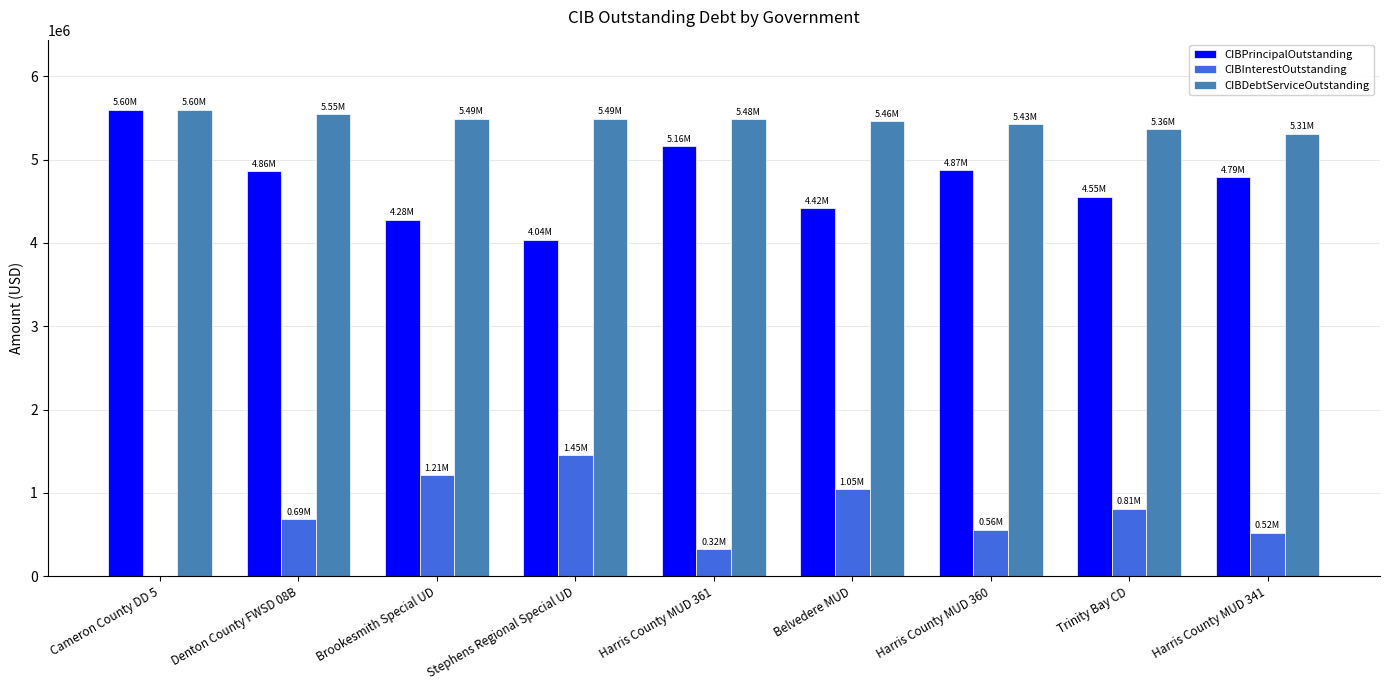

What is the sum of the CIBPrincipalOutstanding values at Trinity Bay CD and Harris County MUD 360?

9425000.0